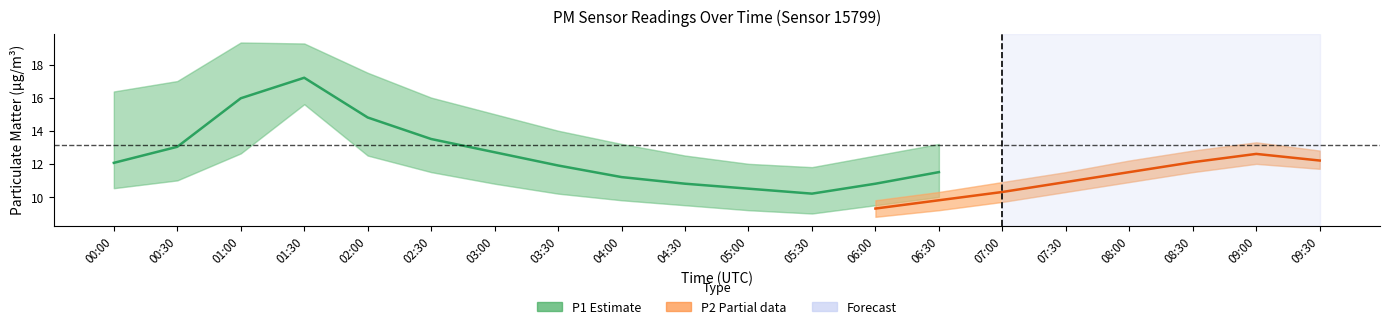

Where does the P1 series first go above 13?

00:30